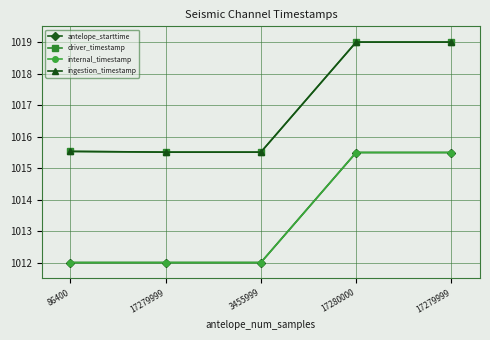

How many categories are shown in the chart?

5